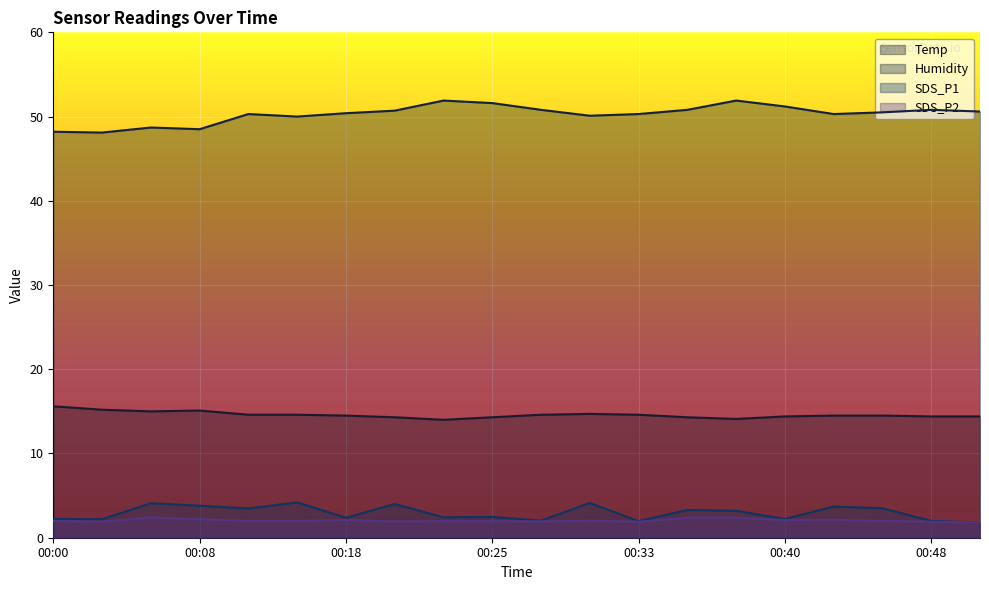

What is the value of the Humidity point at the 11th from the left?

50.8